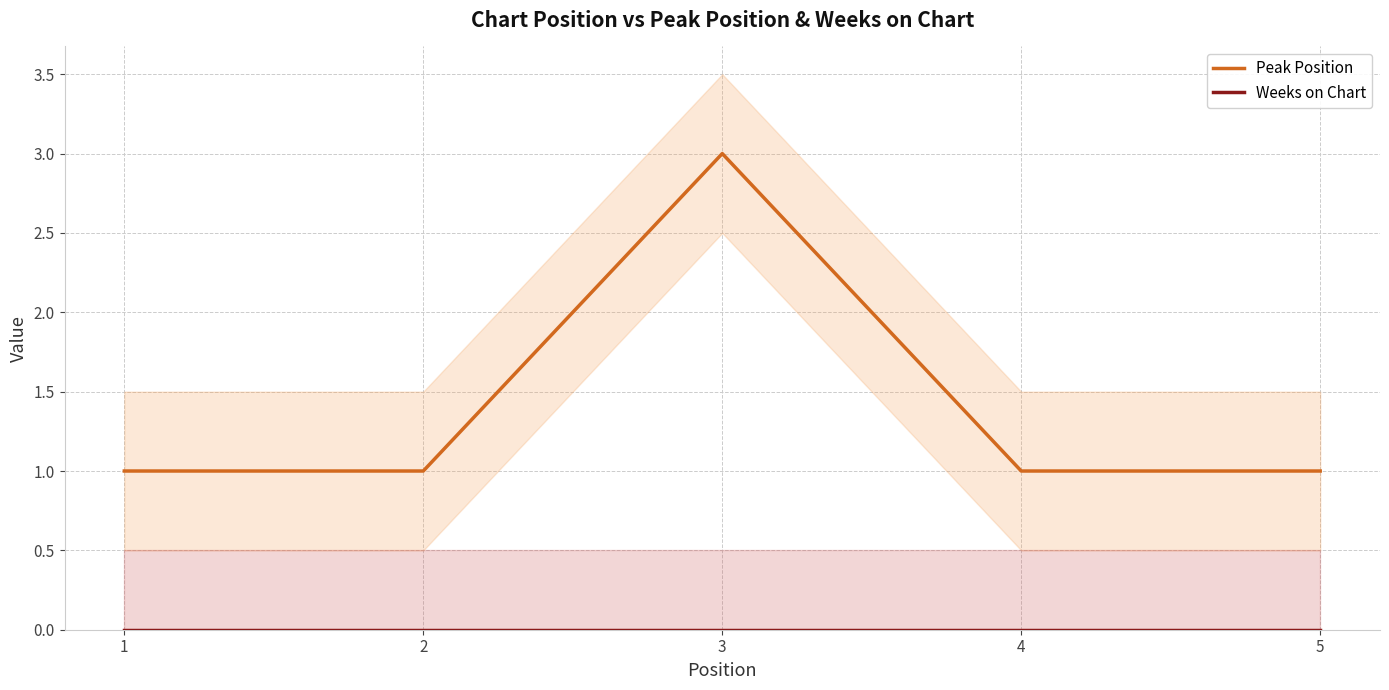

True or false: Peak Position and Weeks on Chart cross at least once.

False